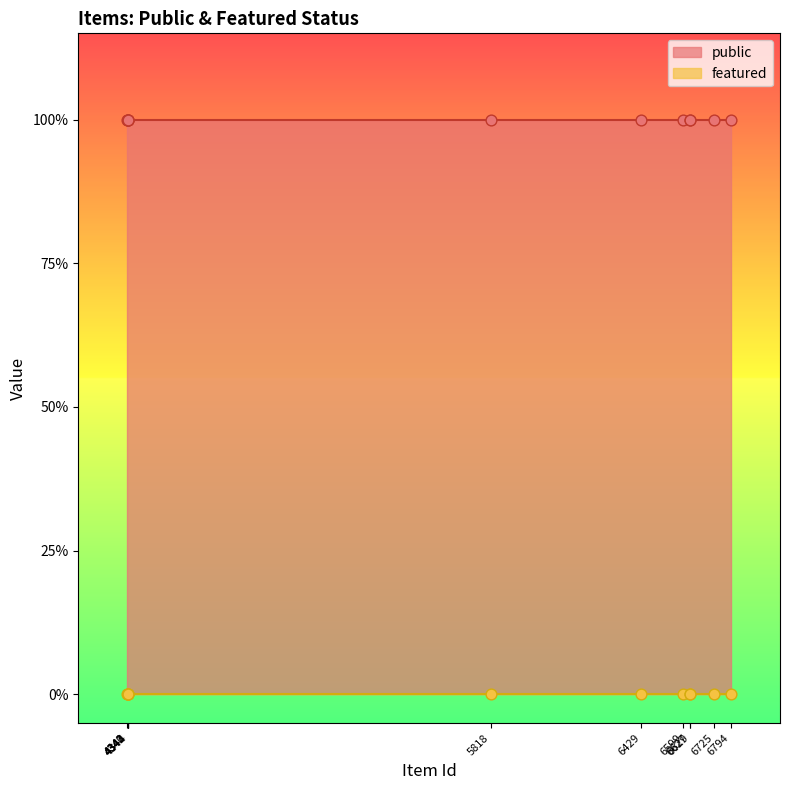

What is the total value across all series at 6429?

1